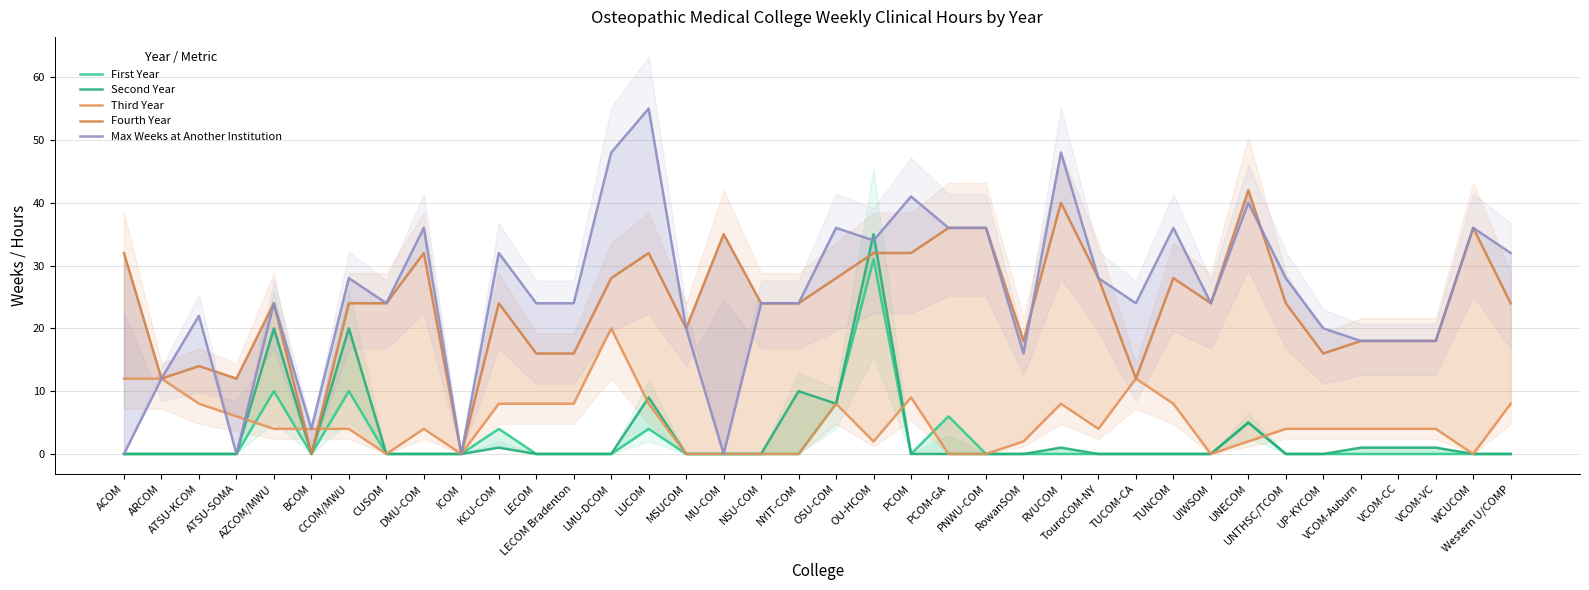

List the labels in order of Second Year value, smallest first.

ACOM, ARCOM, ATSU-KCOM, ATSU-SOMA, BCOM, CUSOM, DMU-COM, ICOM, LECOM, LECOM Bradenton, LMU-DCOM, MSUCOM, MU-COM, NSU-COM, PCOM, PCOM-GA, PNWU-COM, RowanSOM, TouroCOM-NY, TUCOM-CA, TUNCOM, UIWSOM, UNTHSC/TCOM, UP-KYCOM, WCUCOM, Western U/COMP, KCU-COM, RVUCOM, VCOM-Auburn, VCOM-CC, VCOM-VC, UNECOM, OSU-COM, LUCOM, NYIT-COM, AZCOM/MWU, CCOM/MWU, OU-HCOM